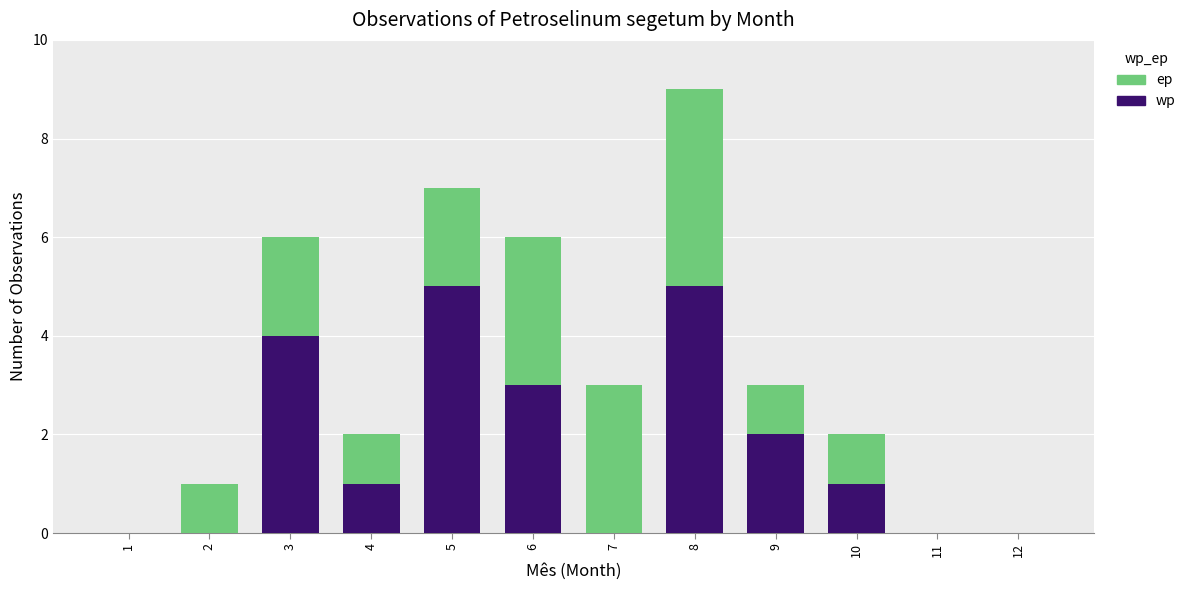

The wp series shows 1 at 4. True or false?

True